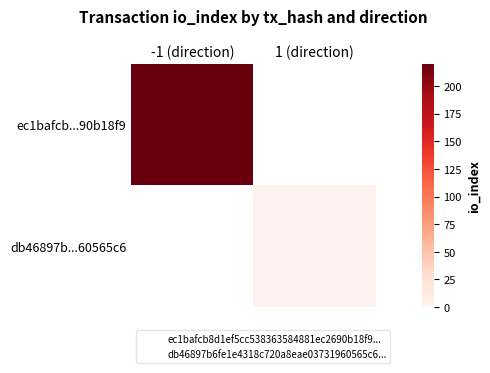

Reading left to right, extract all data points from this chart.

ec1bafcb...90b18f9: -1 (direction)=220	1 (direction)=0
db46897b...60565c6: -1 (direction)=0	1 (direction)=2